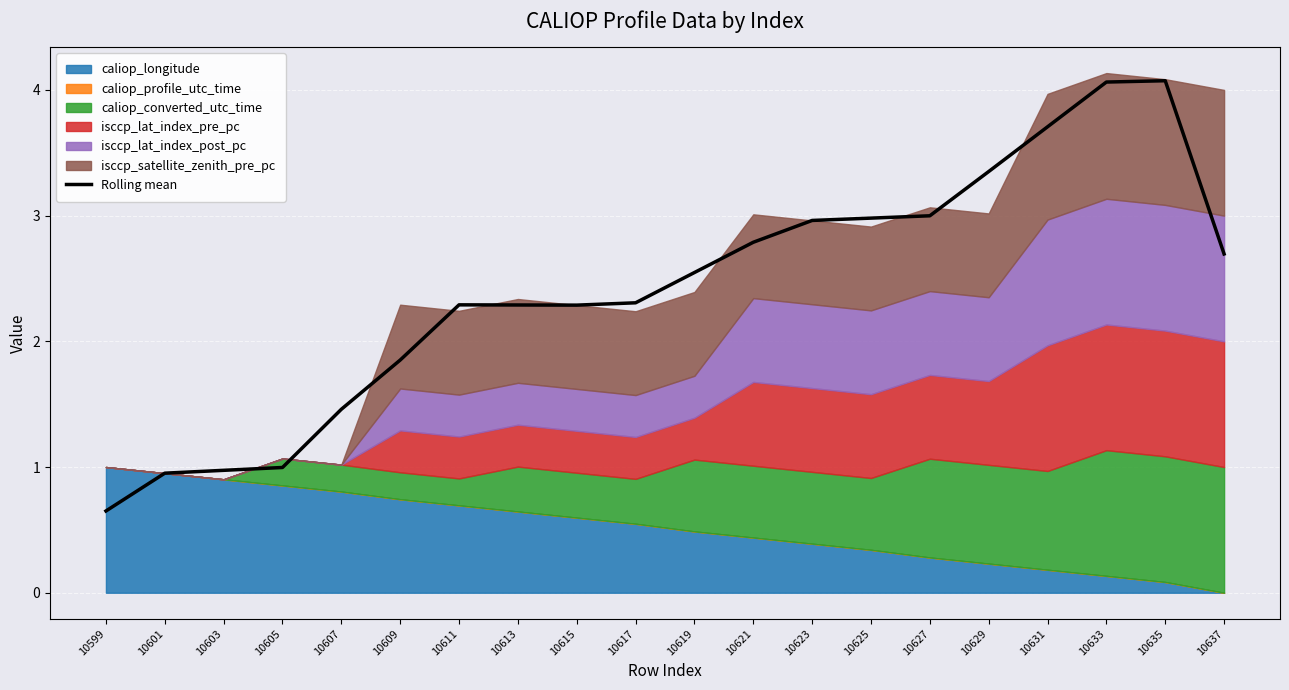

List the labels in order of value, smallest first.

10599, 10601, 10603, 10605, 10607, 10609, 10615, 10613, 10611, 10617, 10619, 10637, 10621, 10623, 10625, 10627, 10629, 10631, 10633, 10635